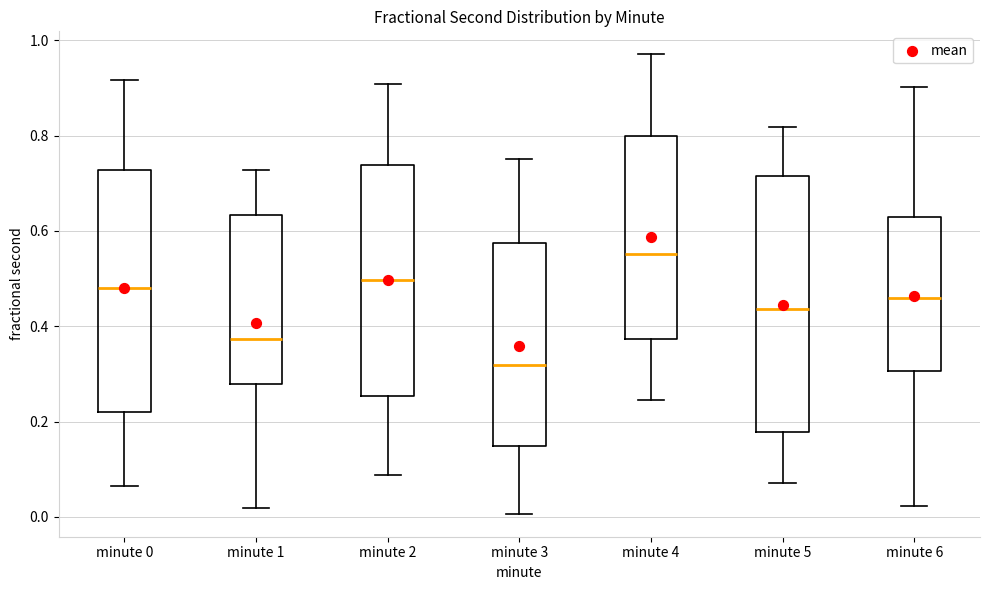

Where does the median line of the box for minute 3 sit on the y-axis? The values are not printed on the chart, so give them approximately, as read against the axis.

0.32